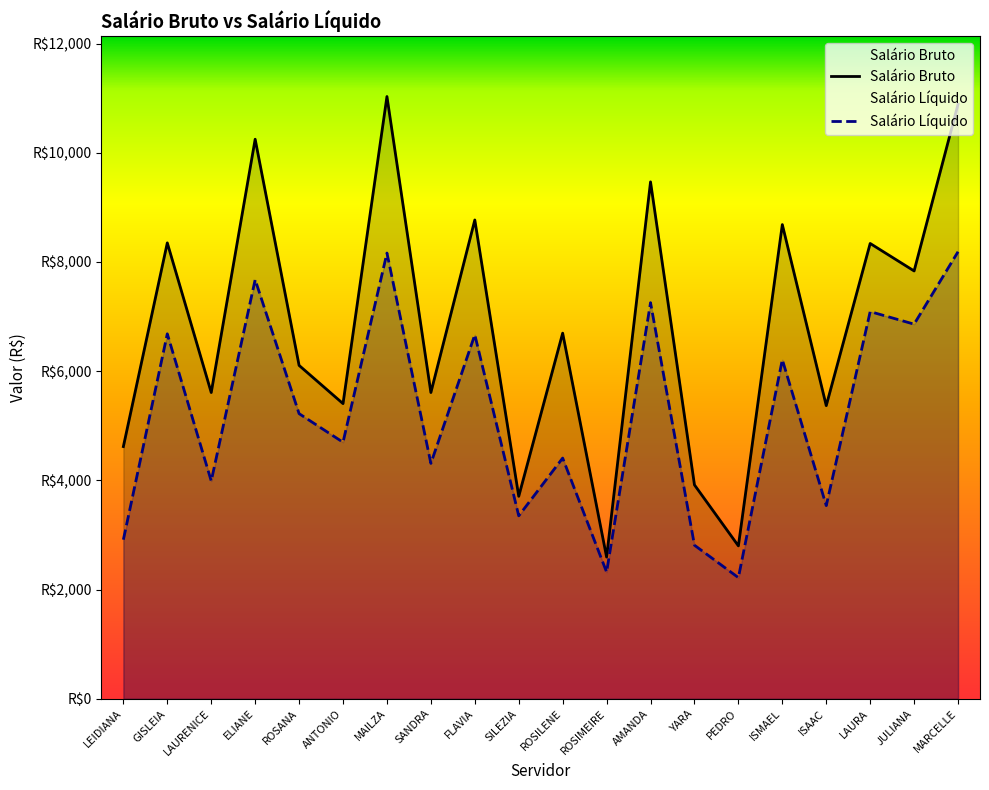

What is the lowest value of the Salário Bruto series?

2595.1